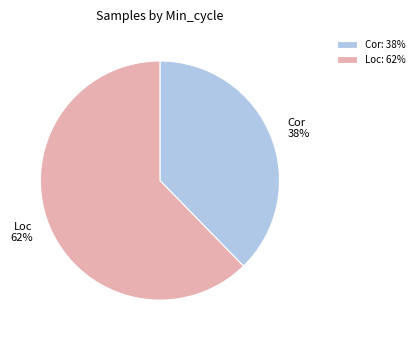

To the nearest percent, what is the average slice percentage?

50%